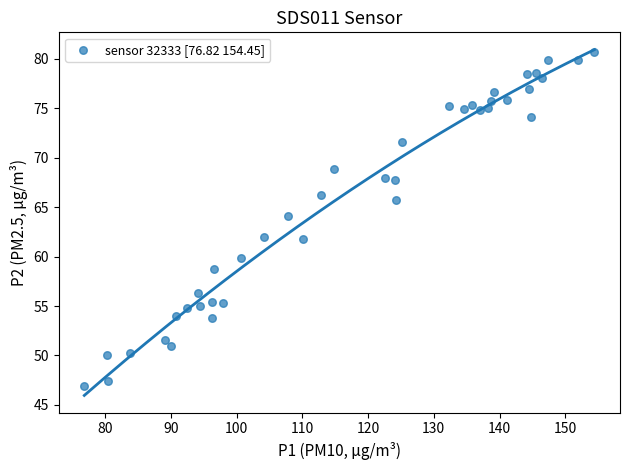

What is the range of Y values (max minus min)?

33.8